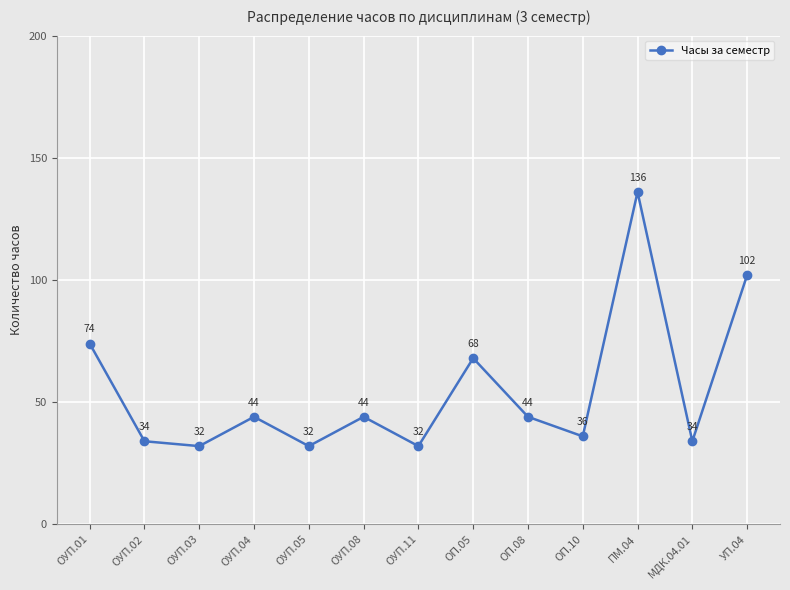

Reading left to right, extract all data points from this chart.

ОУП.01=74	ОУП.02=34	ОУП.03=32	ОУП.04=44	ОУП.05=32	ОУП.08=44	ОУП.11=32	ОП.05=68	ОП.08=44	ОП.10=36	ПМ.04=136	МДК.04.01=34	УП.04=102